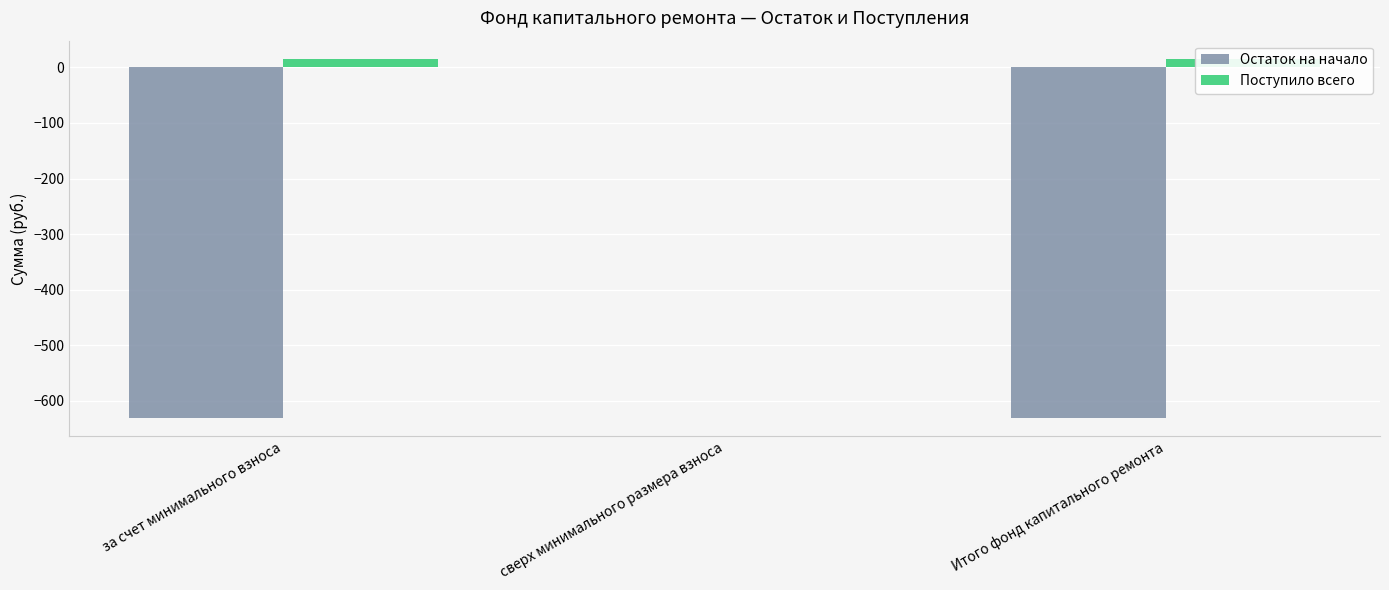

At which category does the chart reach its minimum across all series?

за счет минимального взноса